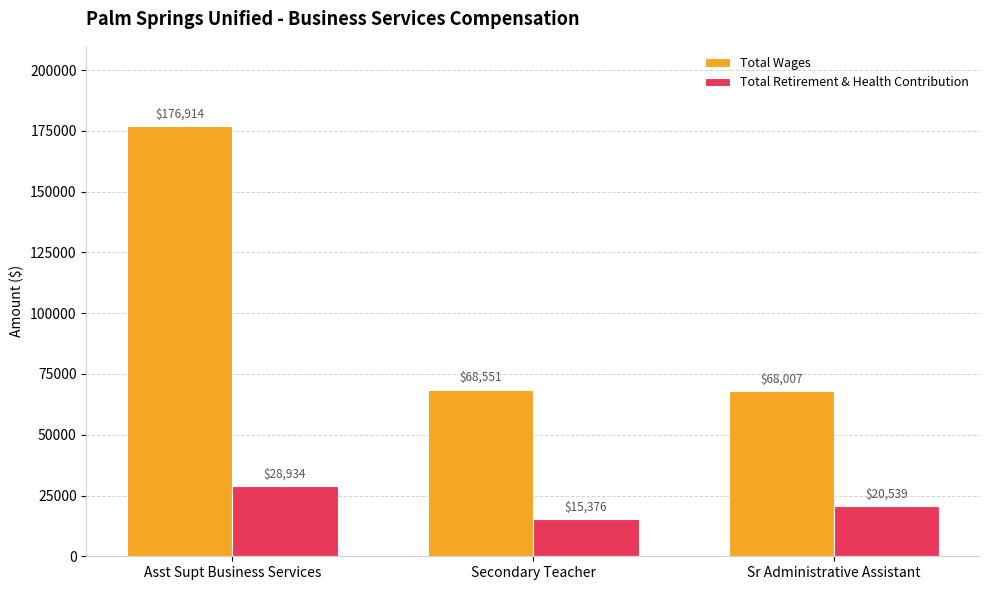

The value of Total Retirement & Health Contribution at Asst Supt Business Services is 28934. True or false?

True